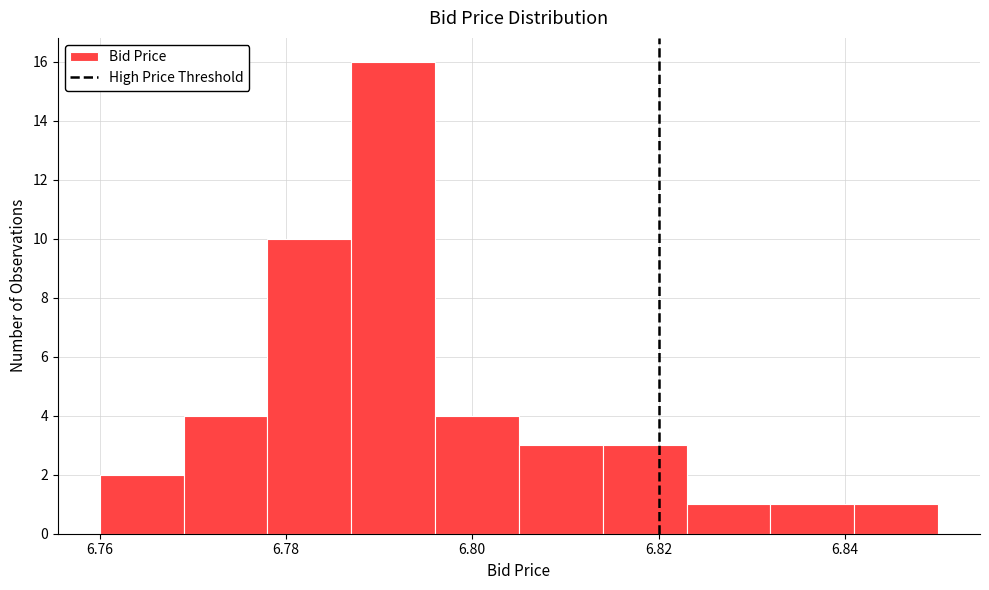

Reading left to right, list every bar in this chart as the range it spans on the x-axis followed by its height. Neither the bar edges nor the heights are printed on the chart, so give them approximately, as read against the axes.

6.760 to 6.769: 2
6.769 to 6.778: 4
6.778 to 6.787: 10
6.787 to 6.796: 16
6.796 to 6.805: 4
6.805 to 6.814: 3
6.814 to 6.823: 3
6.823 to 6.832: 1
6.832 to 6.841: 1
6.841 to 6.850: 1